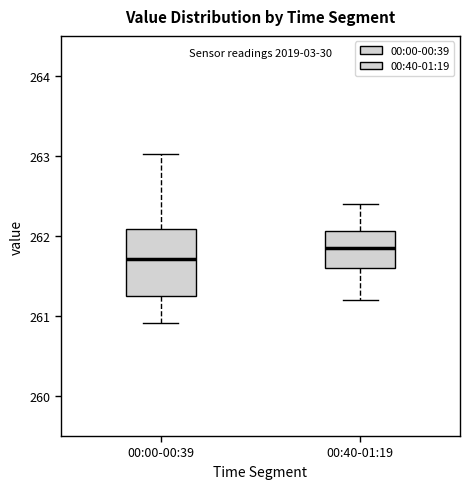

Where is the lower edge of the box for 00:40-01:19 on the y-axis? The values are not printed on the chart, so give them approximately, as read against the axis.

261.6